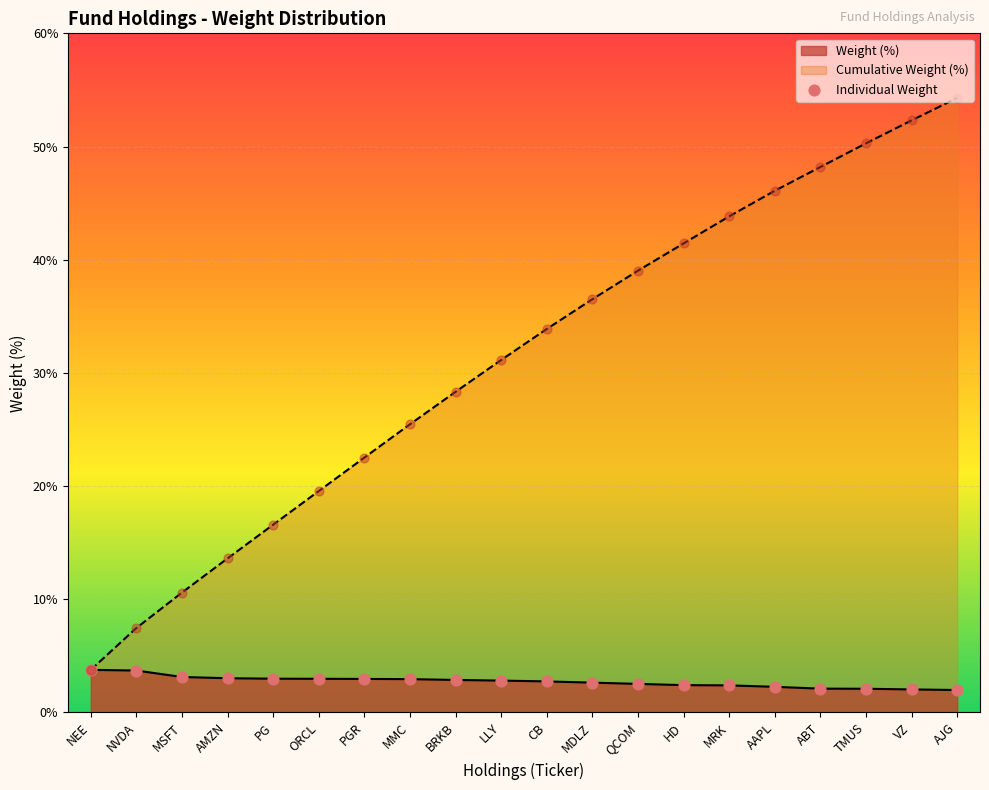

Which series has the largest total across all categories?

Cumulative Weight (%)